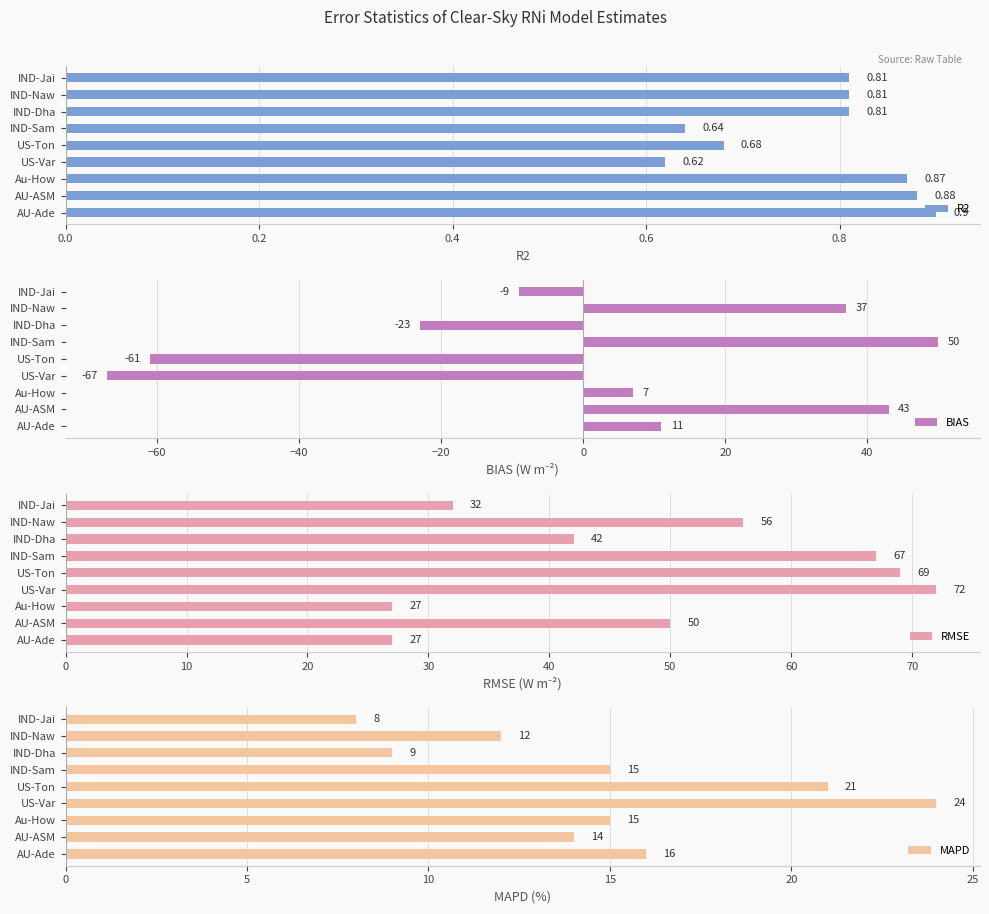

Rank the series by their maximum value, from highest to lowest.

RMSE, BIAS, MAPD, R2